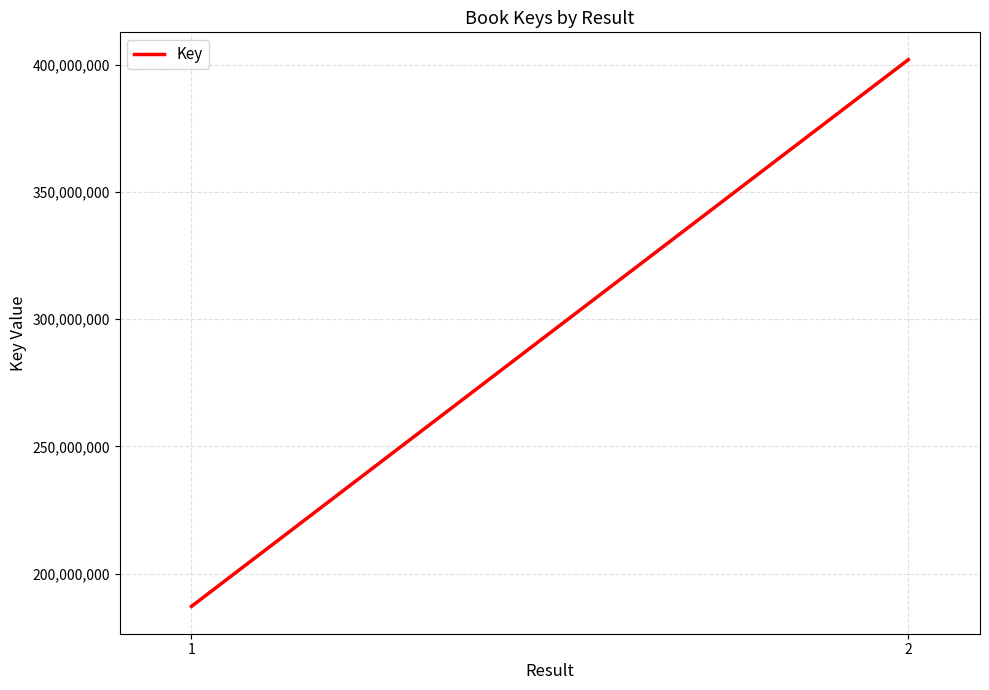

Between 2 and 1, which is larger?

2